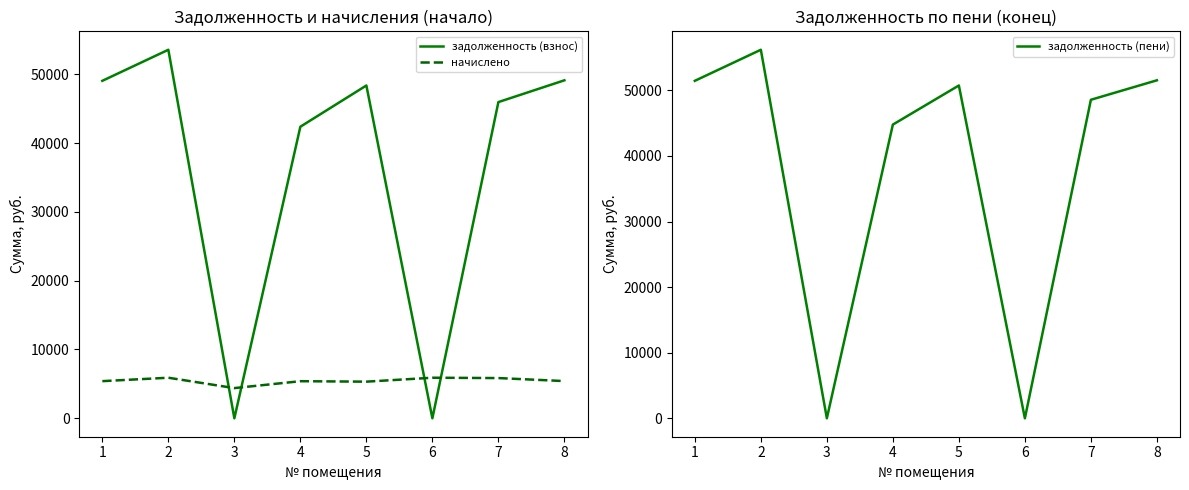

Where is задолженность (взнос) nearest to the value 26777?

4